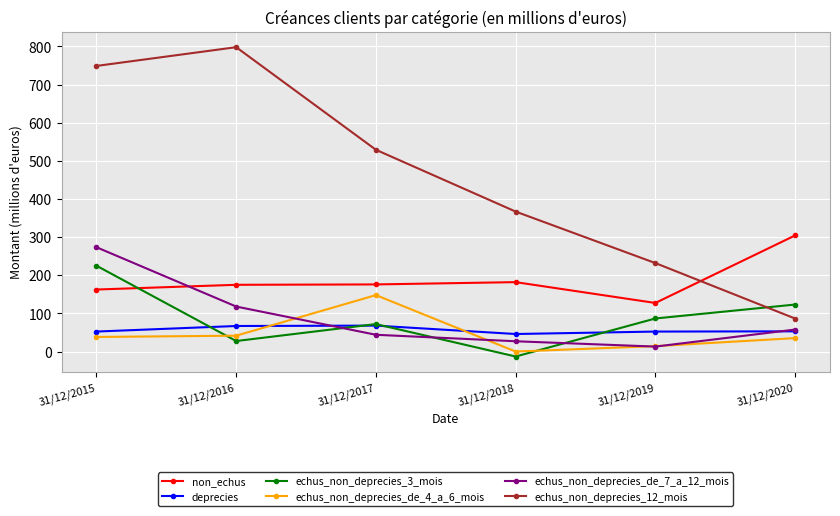

True or false: echus_non_deprecies_de_7_a_12_mois has a value of 44.0 at 31/12/2017.

True